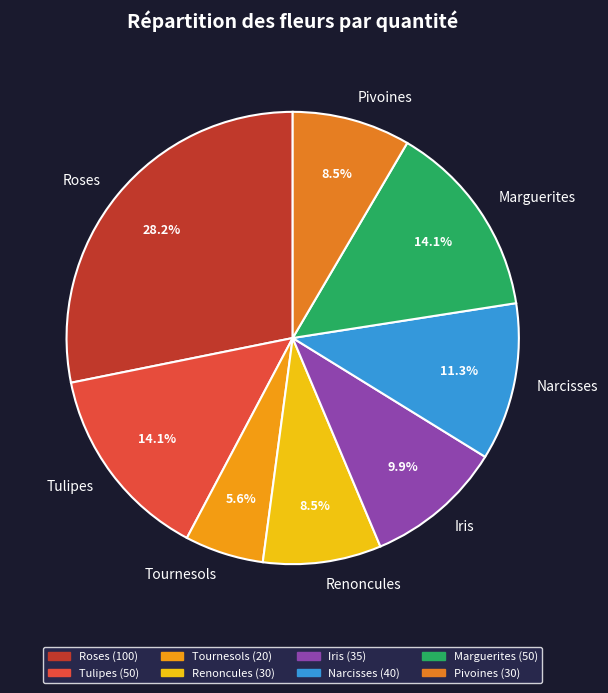

Approximately how many times larger is the value at Tournesols compared to Pivoines?

0.7